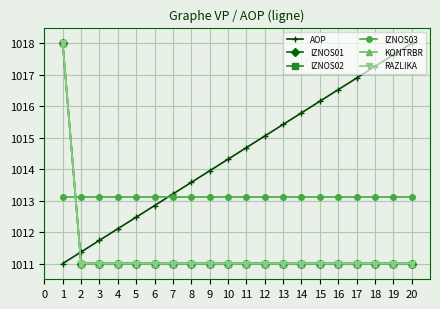

Does the chart have visible grid lines?

Yes